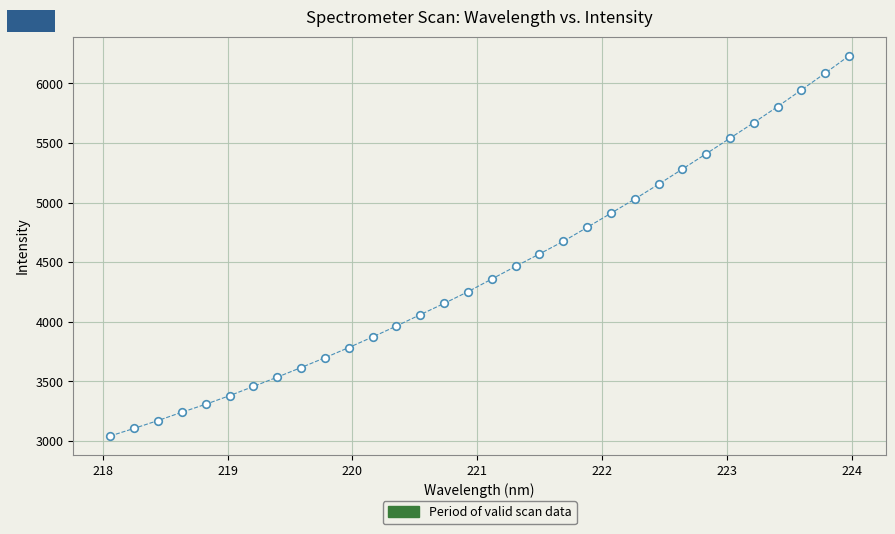

What is the range of Y values (max minus min)?

3189.7